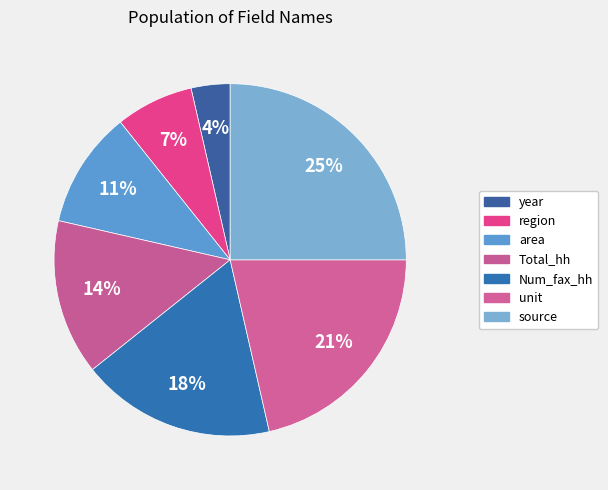

How many slices are in this pie chart?

7